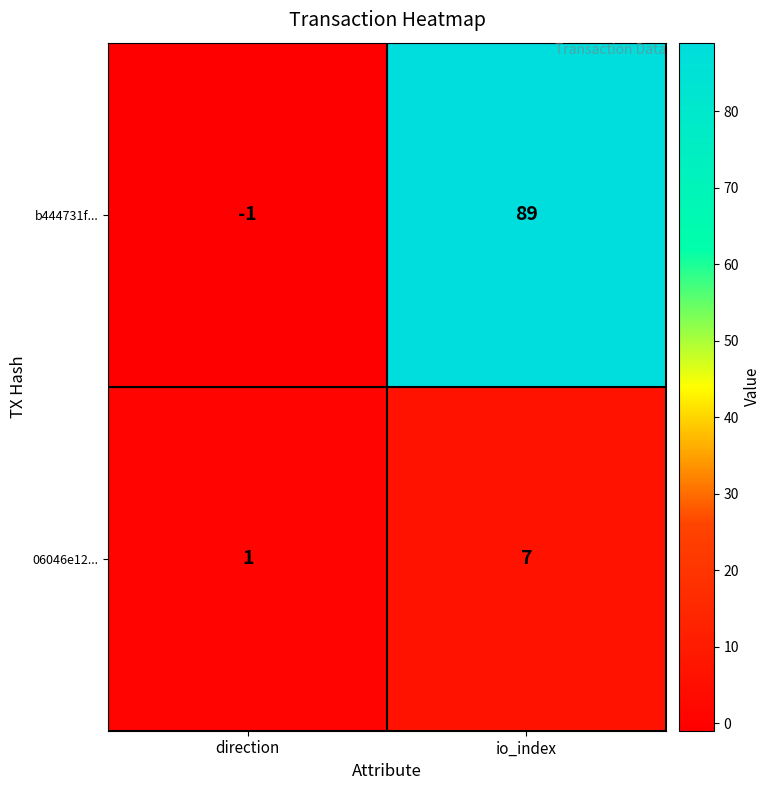

What is the highest value of the 06046e12... series?

7